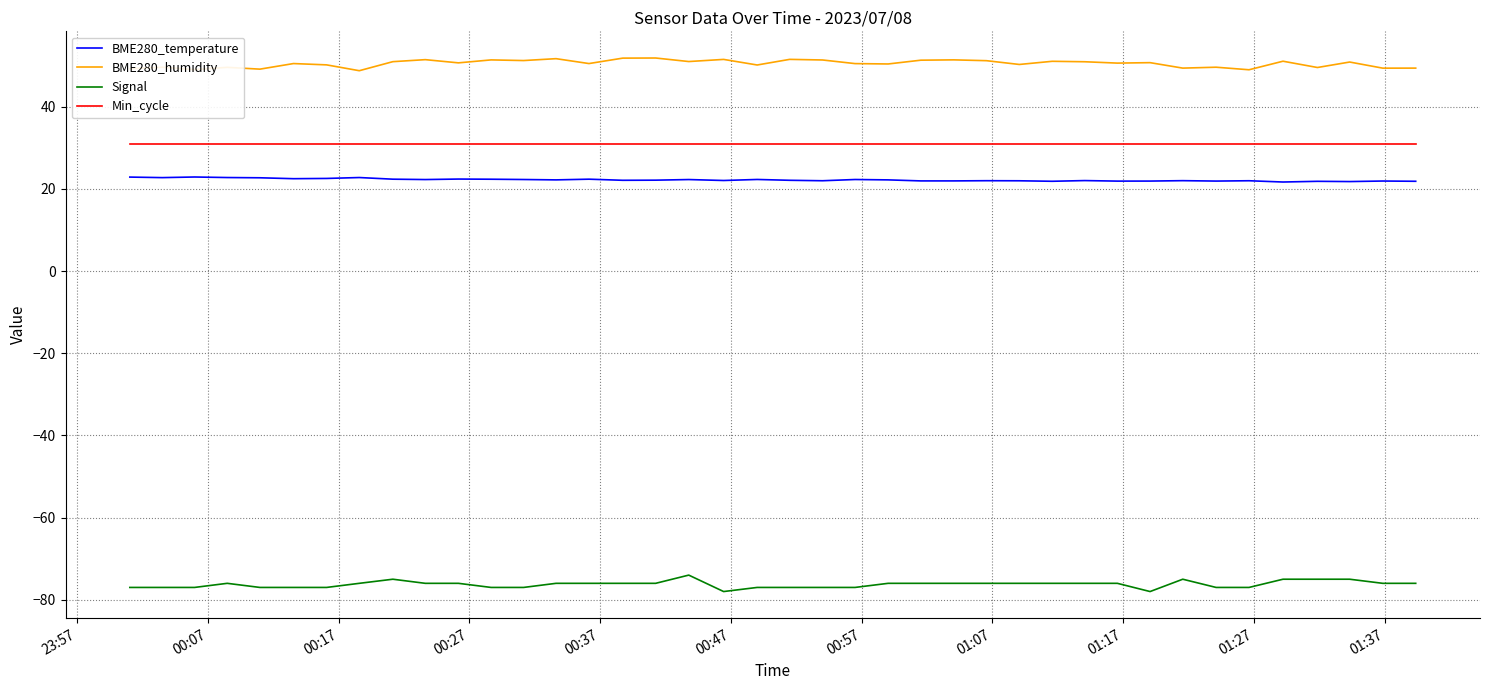

What is the minimum value for BME280_temperature?

21.7